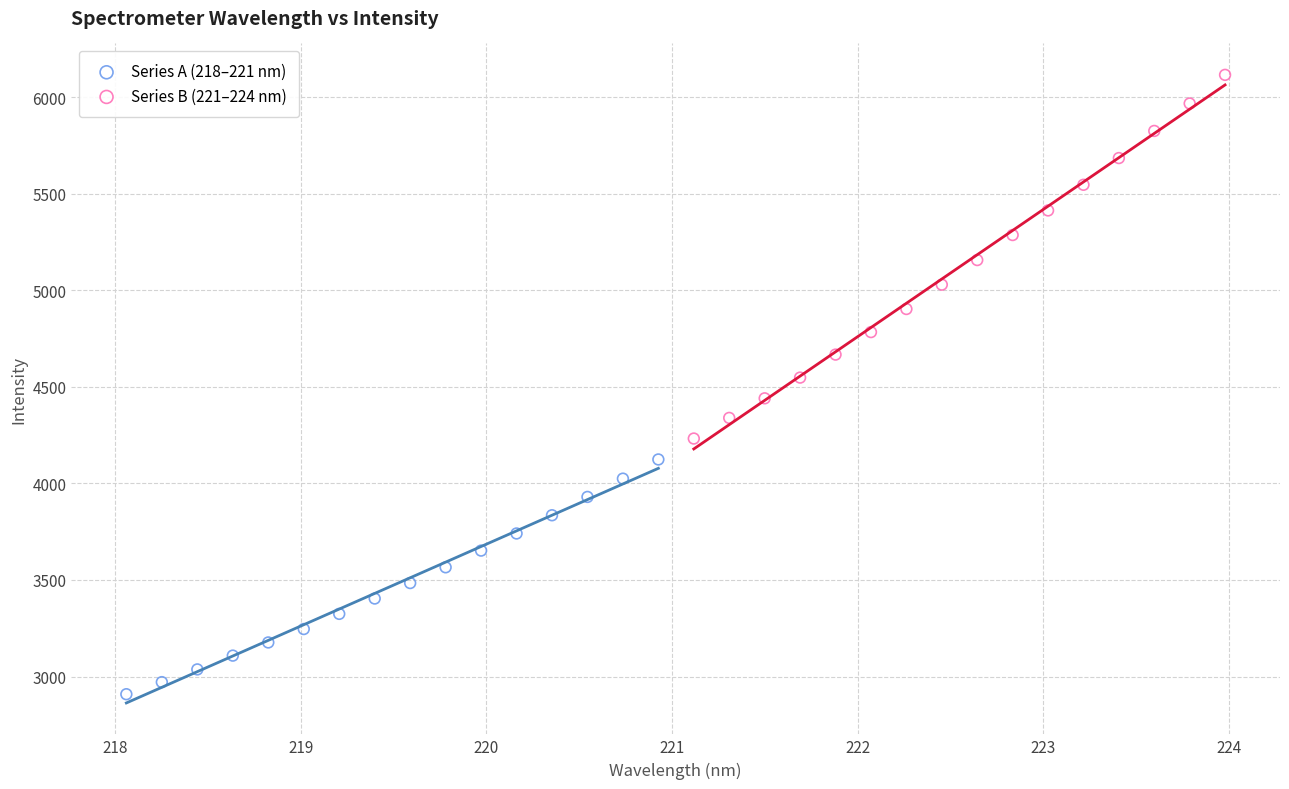

Which series reaches the maximum Y coordinate?

Series B (221–224 nm)